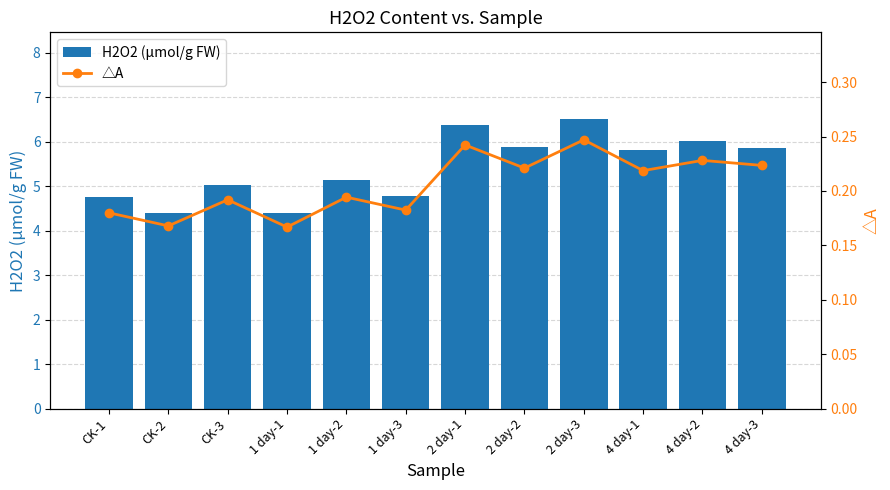

How many values in the H2O2 (μmol/g FW) series are below 5?

4